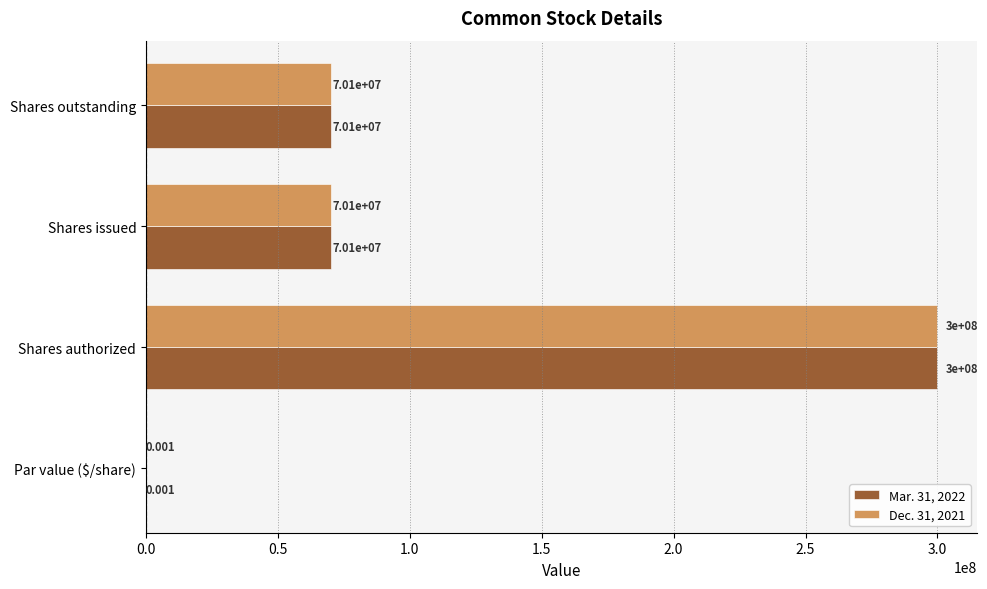

Is the value of Mar. 31, 2022 at Shares issued greater than the value of Dec. 31, 2021 at Shares authorized?

No